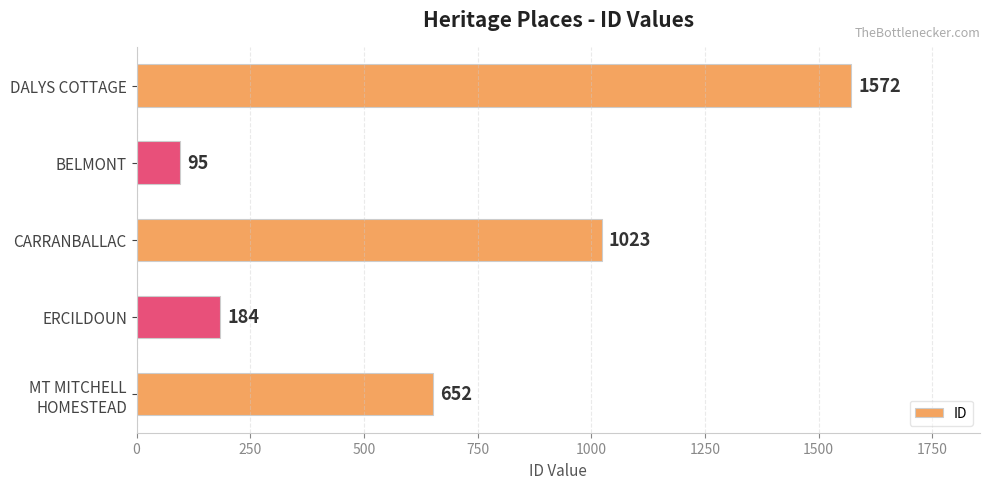

How many bars are there in total?

5